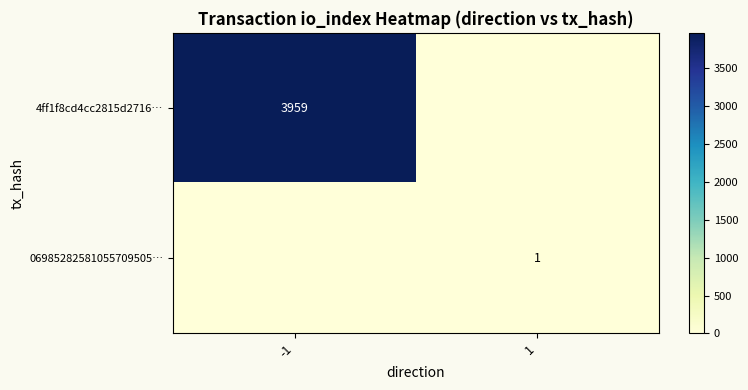

Is the value of 06985282581055709505… at 1 greater than the value of 4ff1f8cd4cc2815d2716… at -1?

No